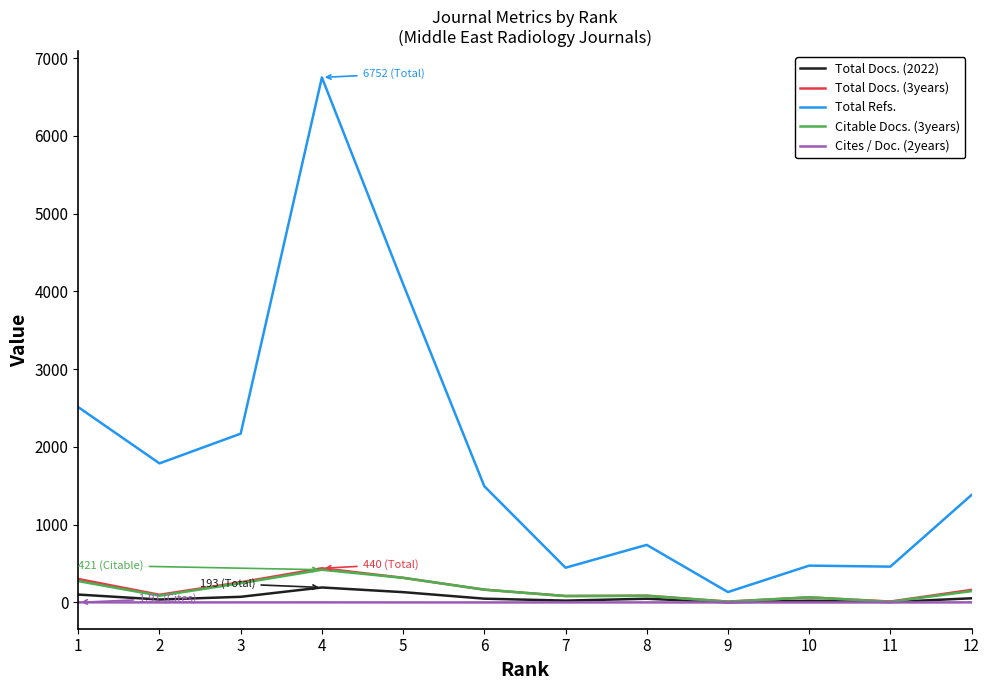

What is the average value of the Citable Docs. (3years) series?

159.4